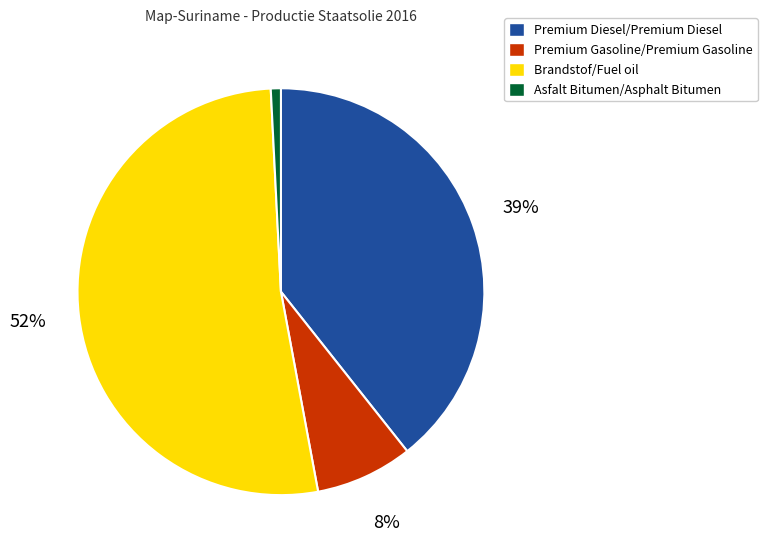

Which category has the smallest portion of the pie?

Asfalt Bitumen